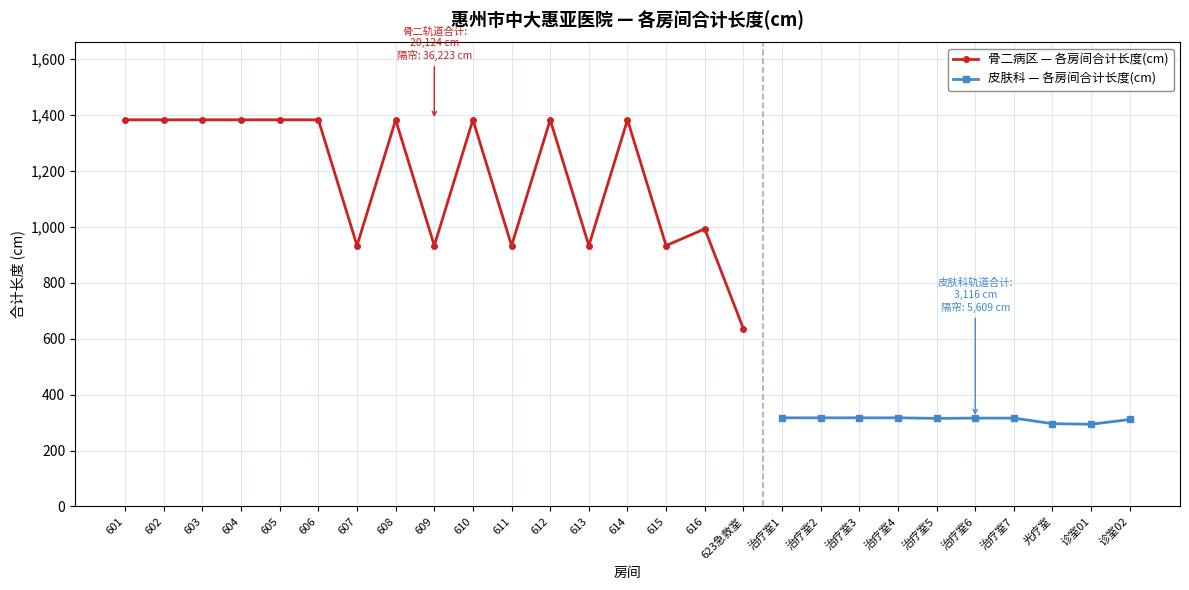

What is the label of the 15th point from the left?

615